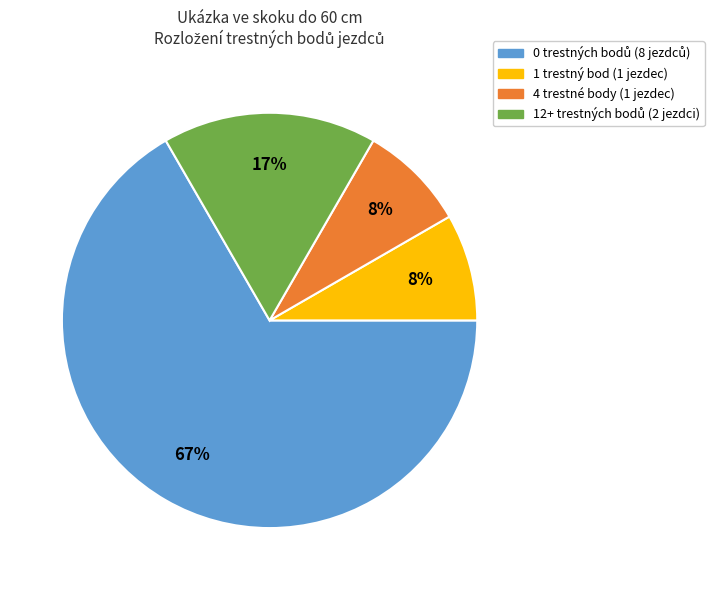

Is there a majority slice in this chart?

Yes